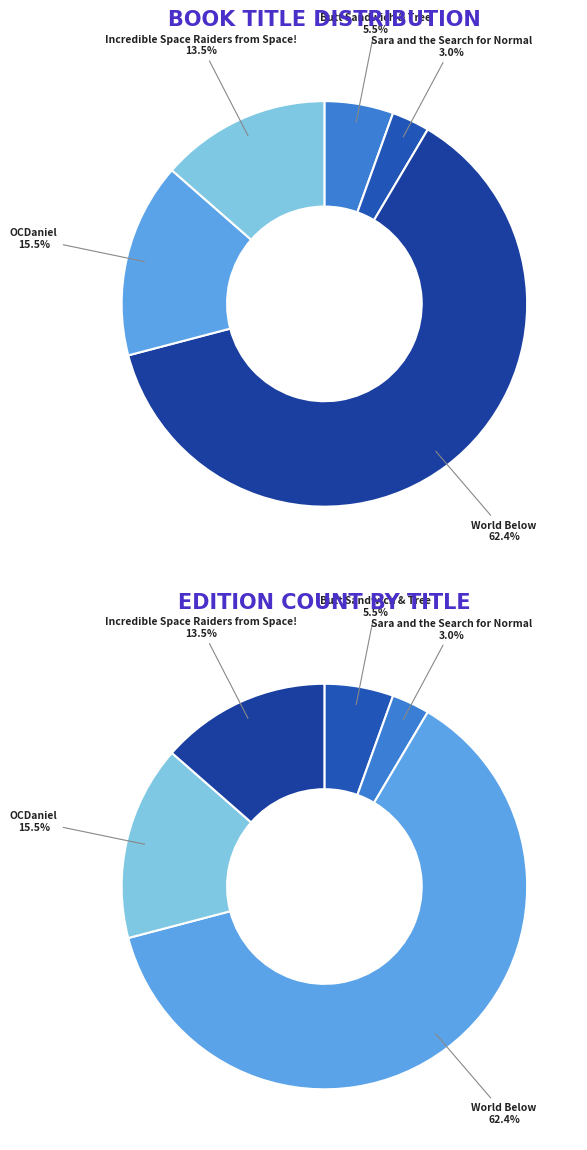

Is it true that OCDaniel is 16% of the pie?

True